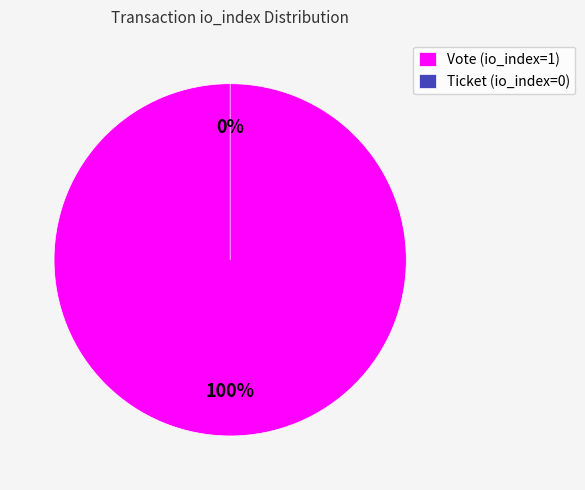

Which category has the biggest portion of the pie?

Vote (io_index=1)